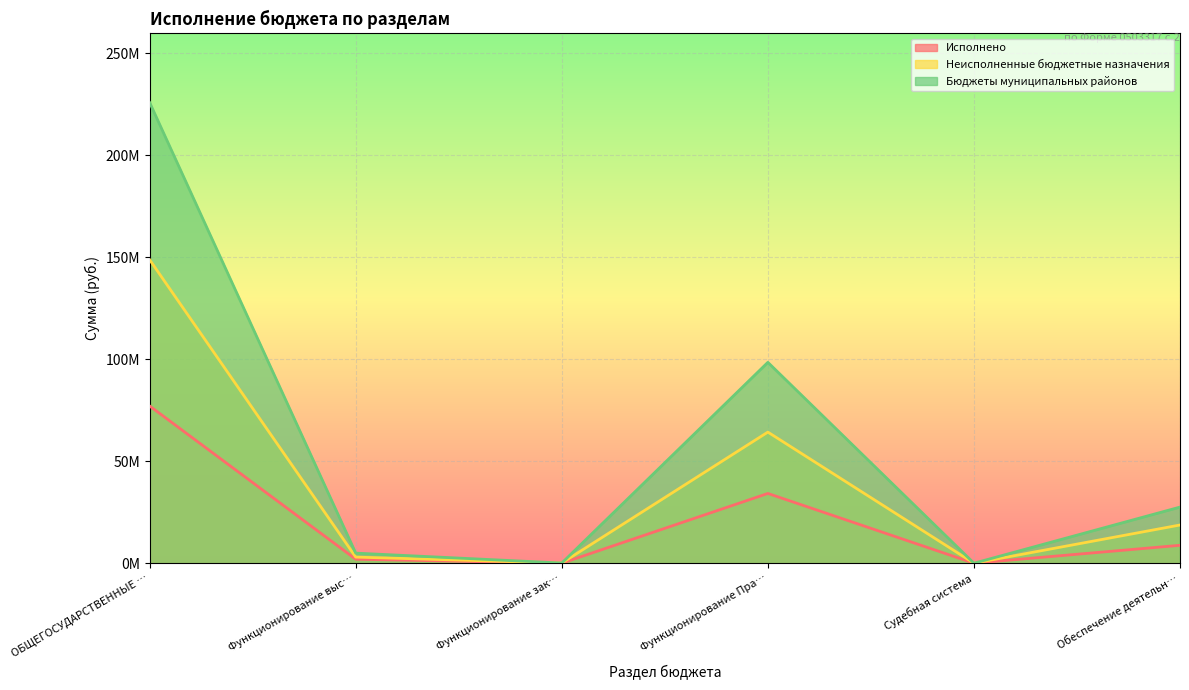

What is the spread (max minus min) of values at Функционирование зак…?

78500.0